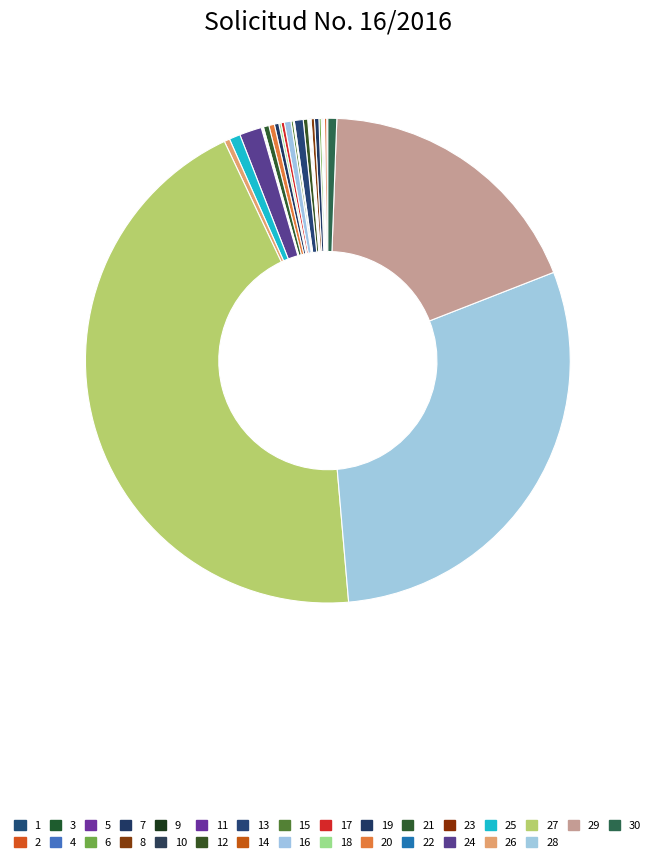

What percentage is the 29 slice, to the nearest percent?

18%